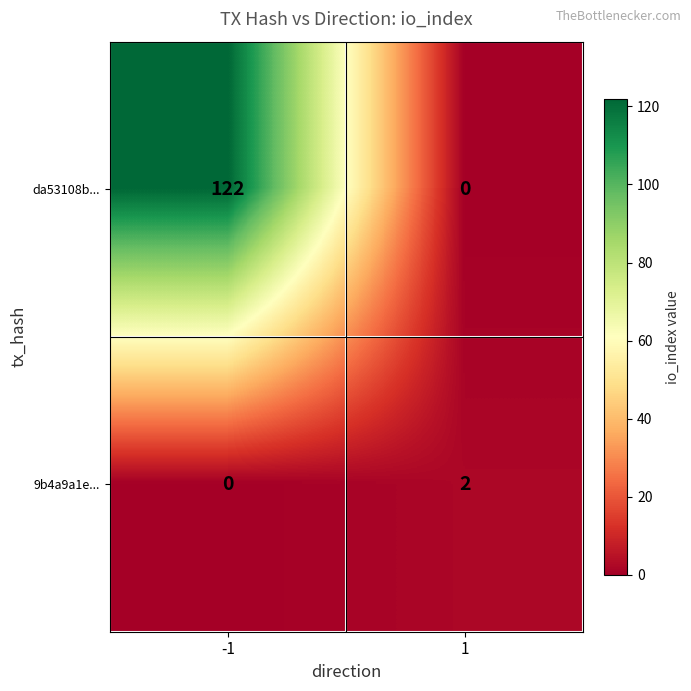

List the series in order of their overall mean, highest first.

da53108b..., 9b4a9a1e...